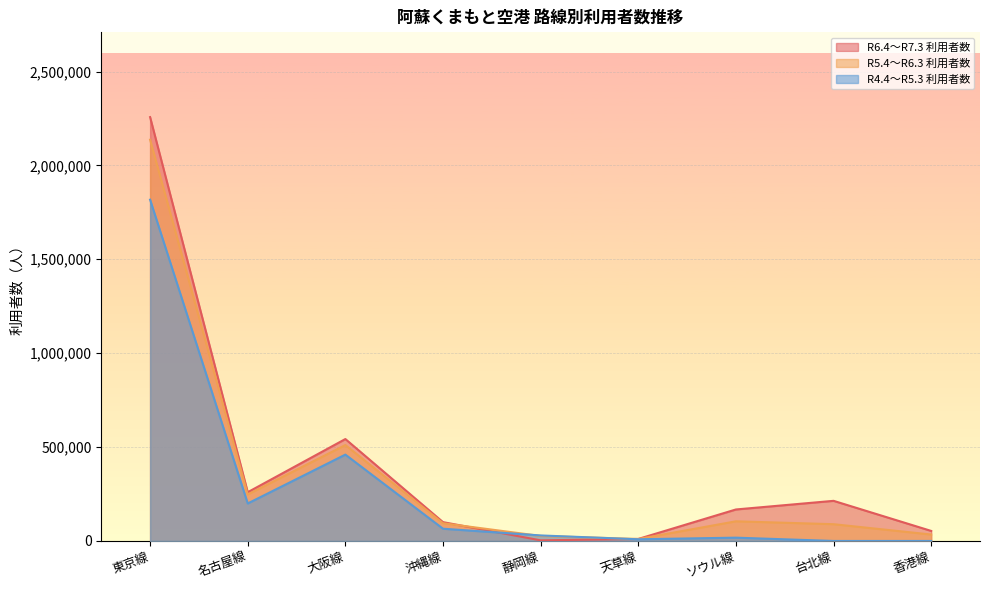

What is the value of the R4.4～R5.3 利用者数 point at the 2nd from the left?

199688